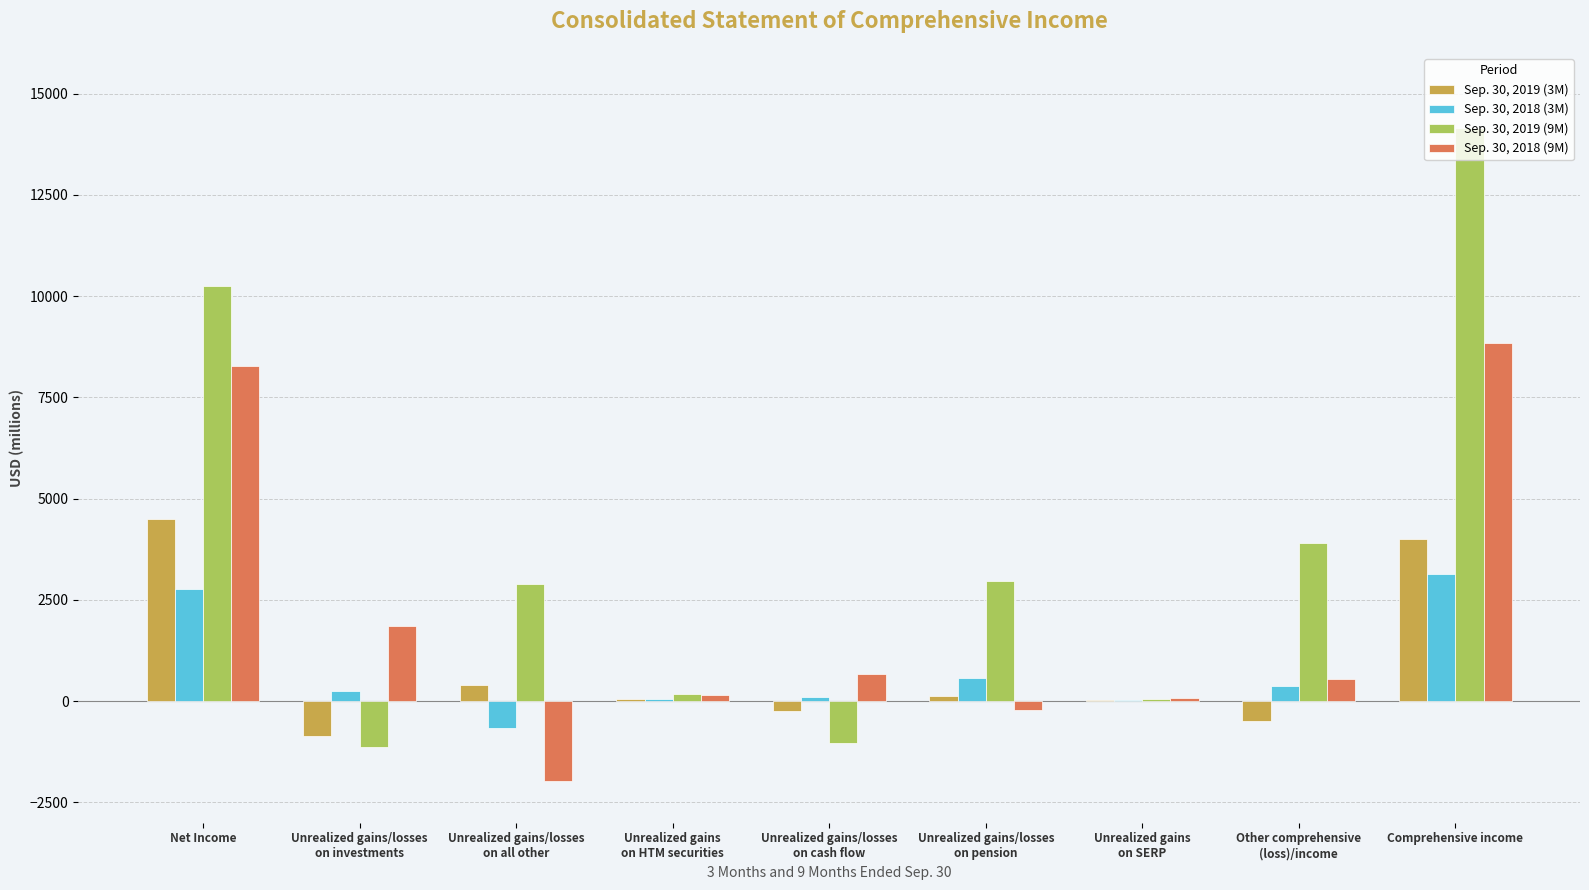

What is the maximum value shown in the chart?

14156